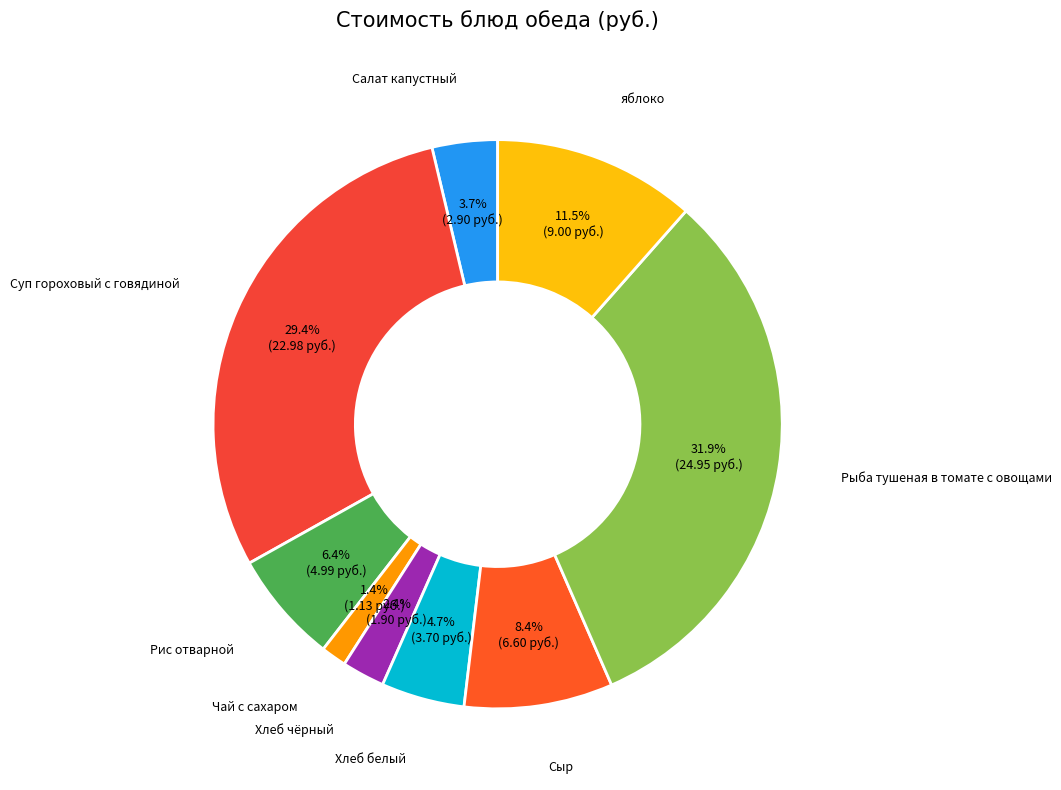

Count the number of slices in the pie.

9